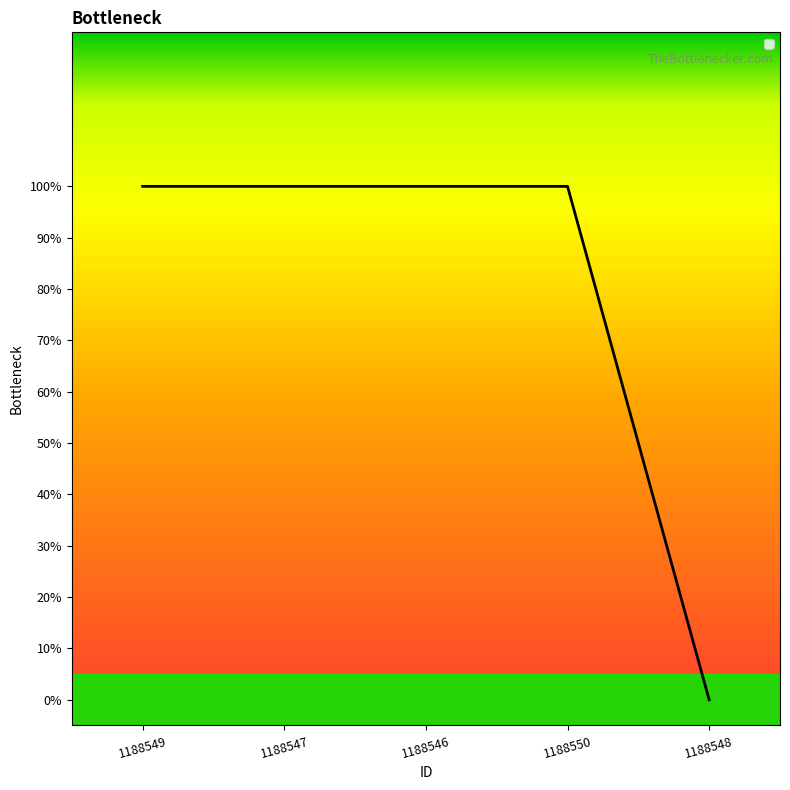

Does the chart have visible grid lines?

No